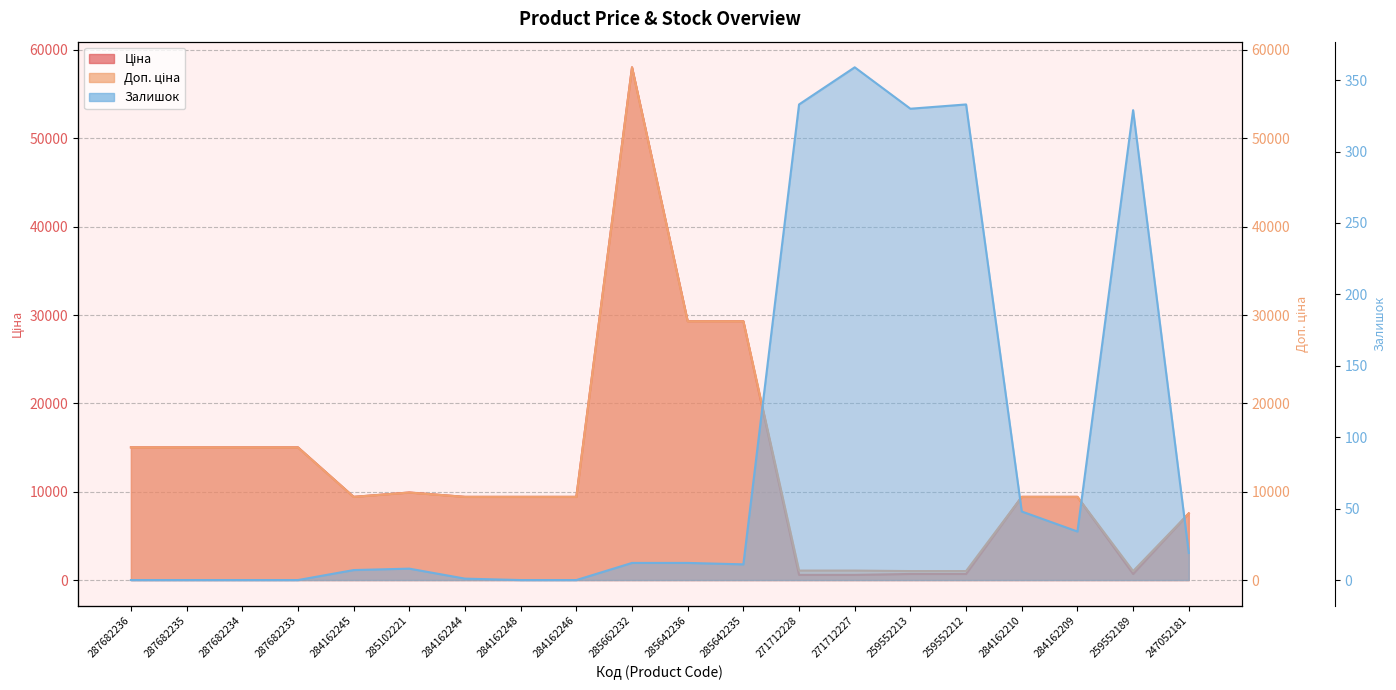

What position from the right is 287682234?

18